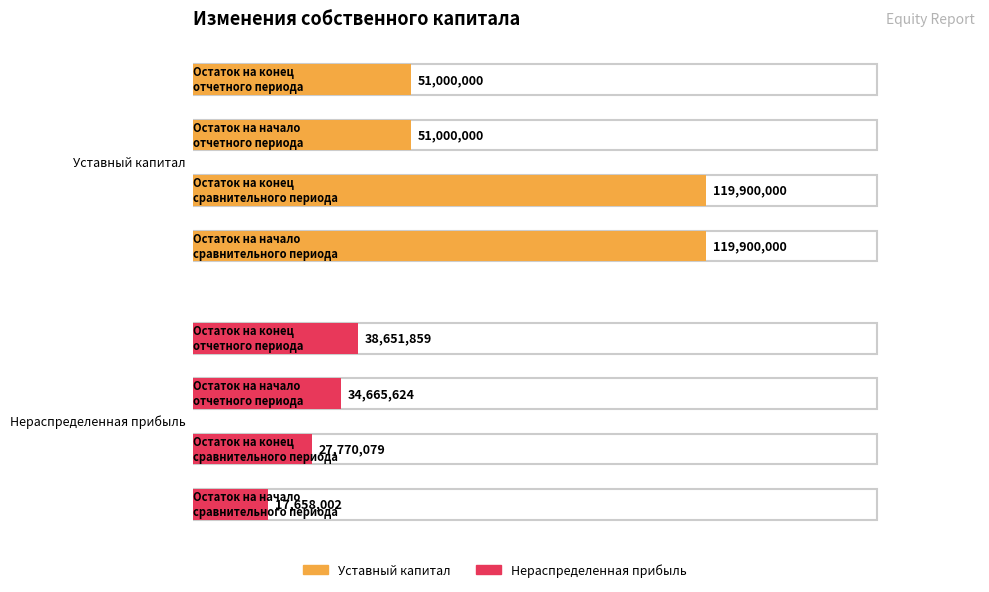

Reading right to left, what are all the values shown in this chart?

Уставный капитал: 51000000.0	51000000.0	119900000.0	119900000.0
Нераспределенная прибыль: 38651859.4	34665623.5	27770079.3	17658001.6